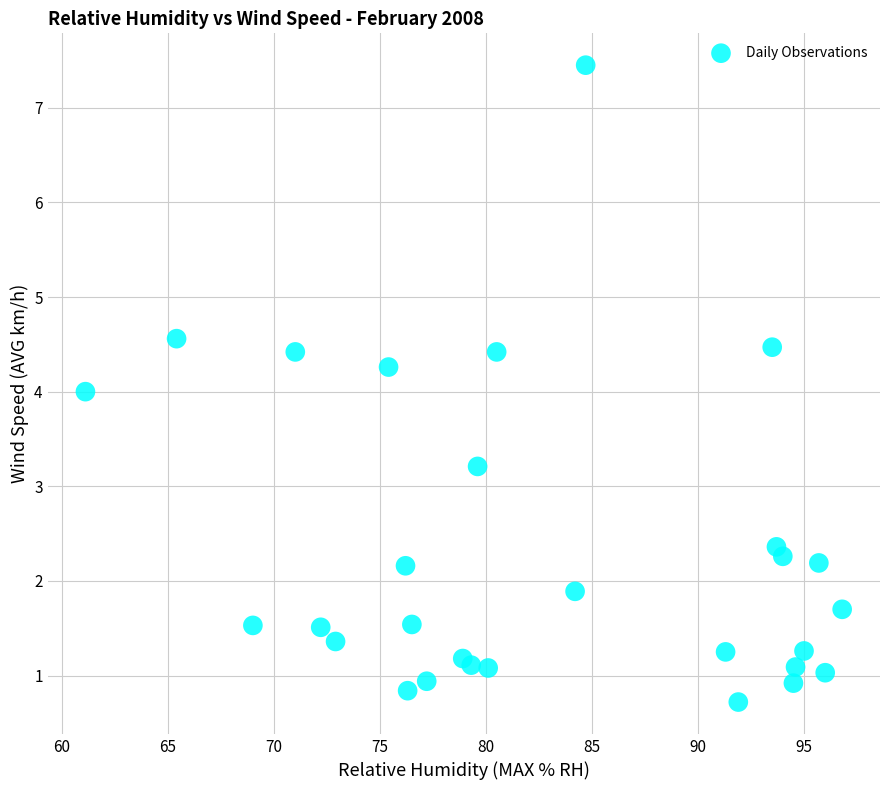

What is the range of X values (max minus min)?

35.7